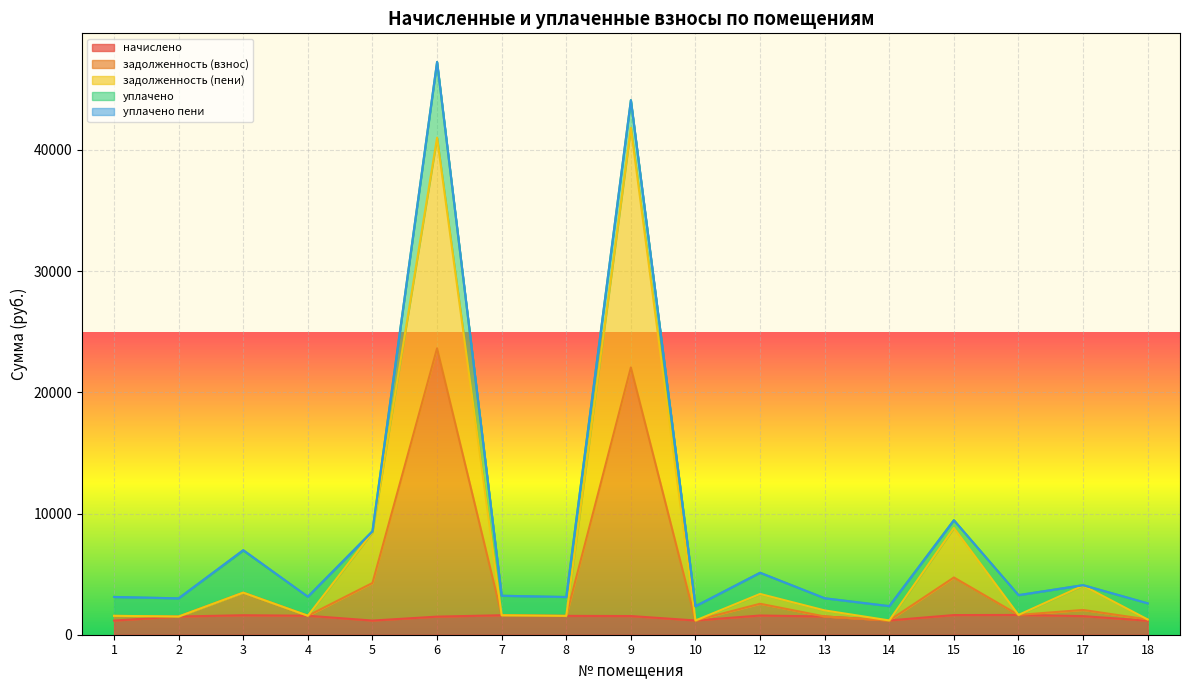

True or false: задолженность (пени) and задолженность (взнос) intersect in this chart.

False